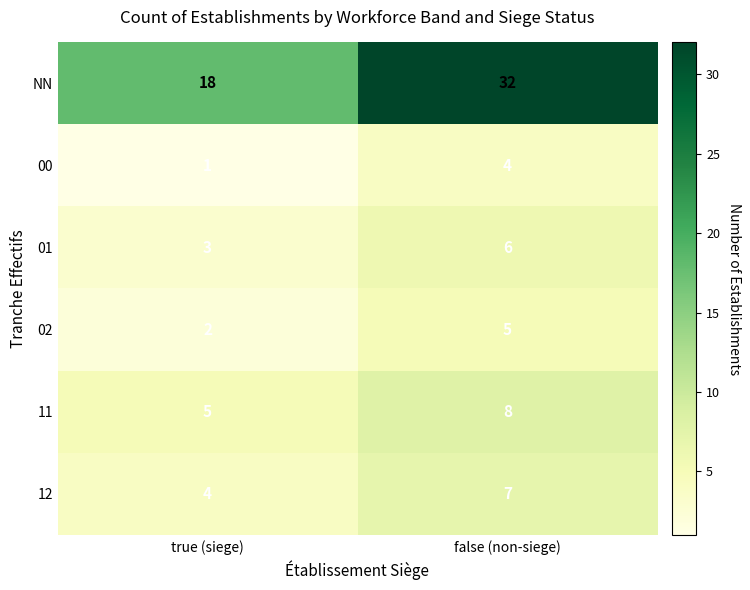

What is the difference between the 12 values at true (siege) and false (non-siege)?

3